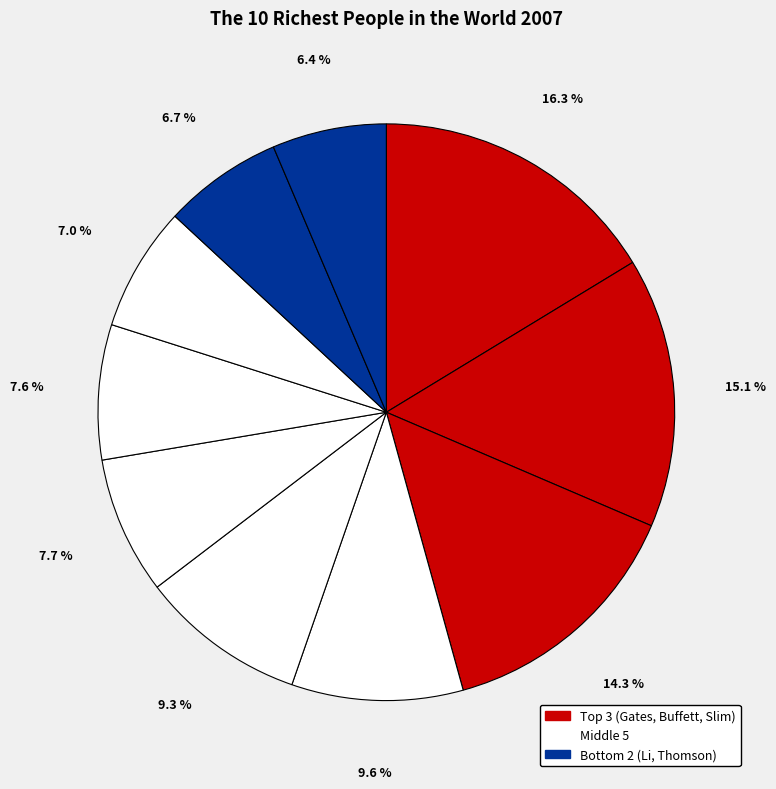

Rank the categories by value from lowest to highest.

David Thomson & family, Li Ka-shing, Amancio Ortega, Bernard Arnault, Sheldon Adelson, Lakshmi Mittal, Ingvar Kamprad & family, Carlos Slim Helu, Warren Buffett, William Gates III